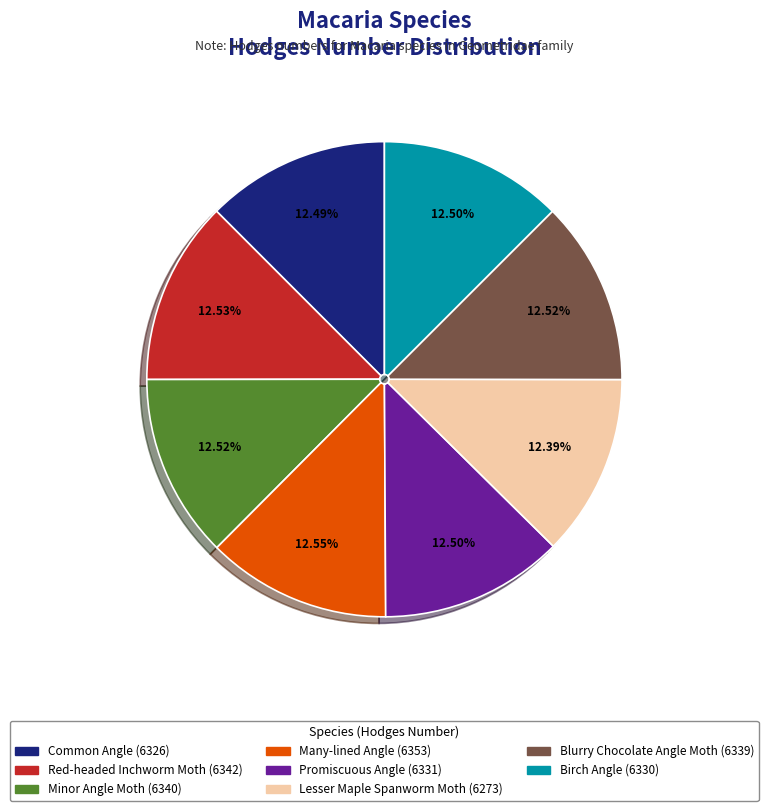

Is there any slice that represents more than half of the pie?

No